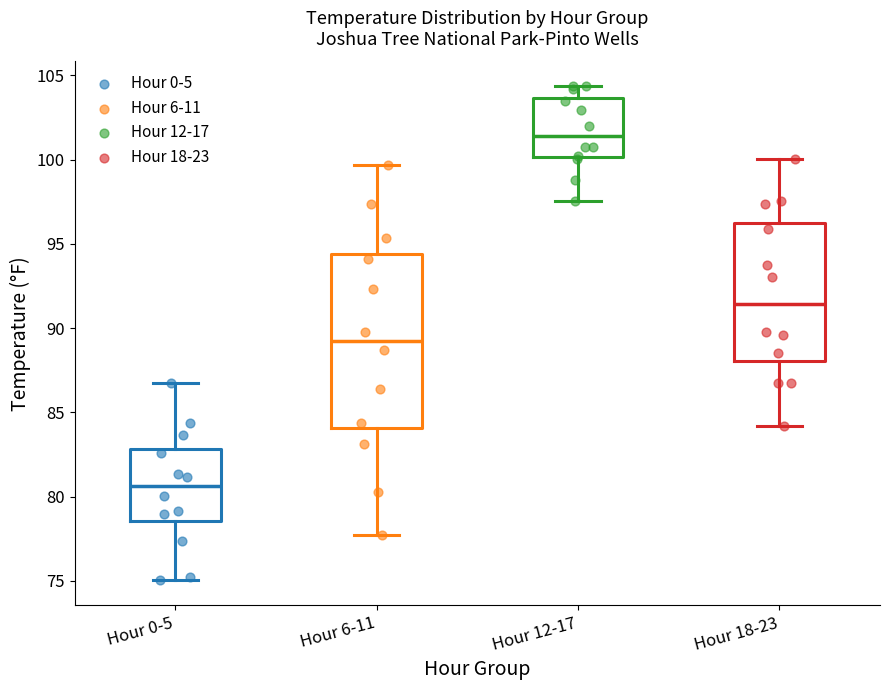

Which box is the tallest, from its lower edge to its upper edge?

Hour 6-11